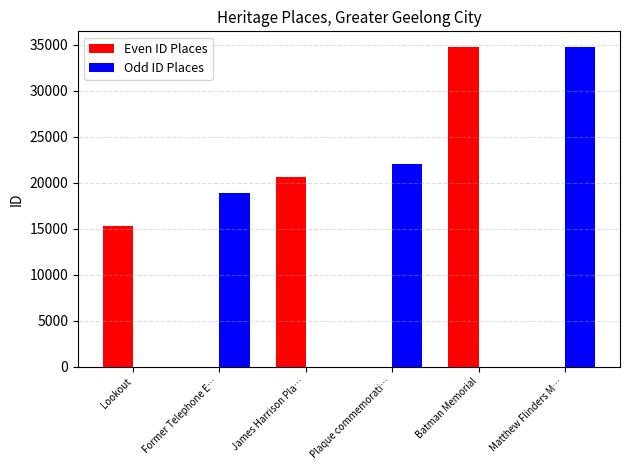

The Even ID Places series shows 57946 at Batman Memorial. True or false?

False